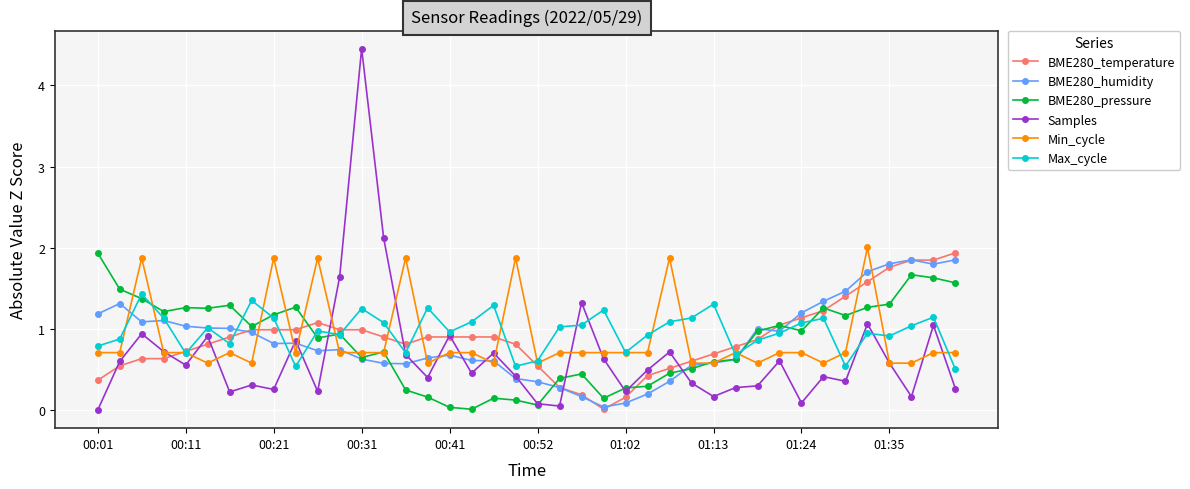

Which series has the widest spread of values?

Samples